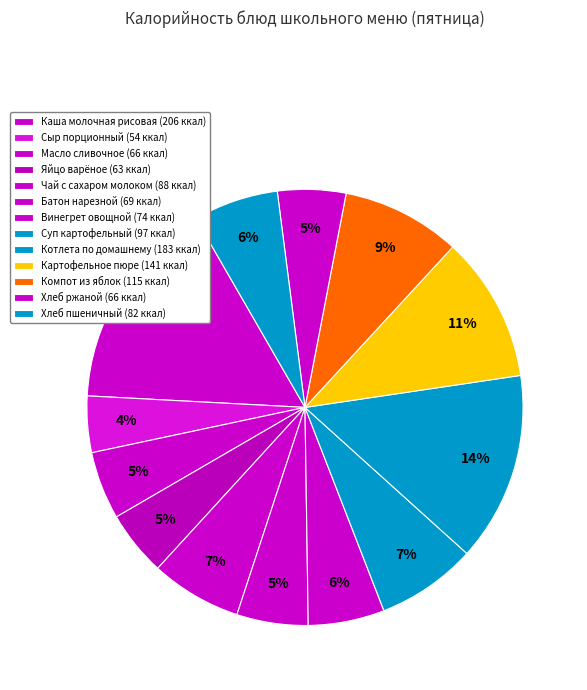

How many slices are in this pie chart?

13